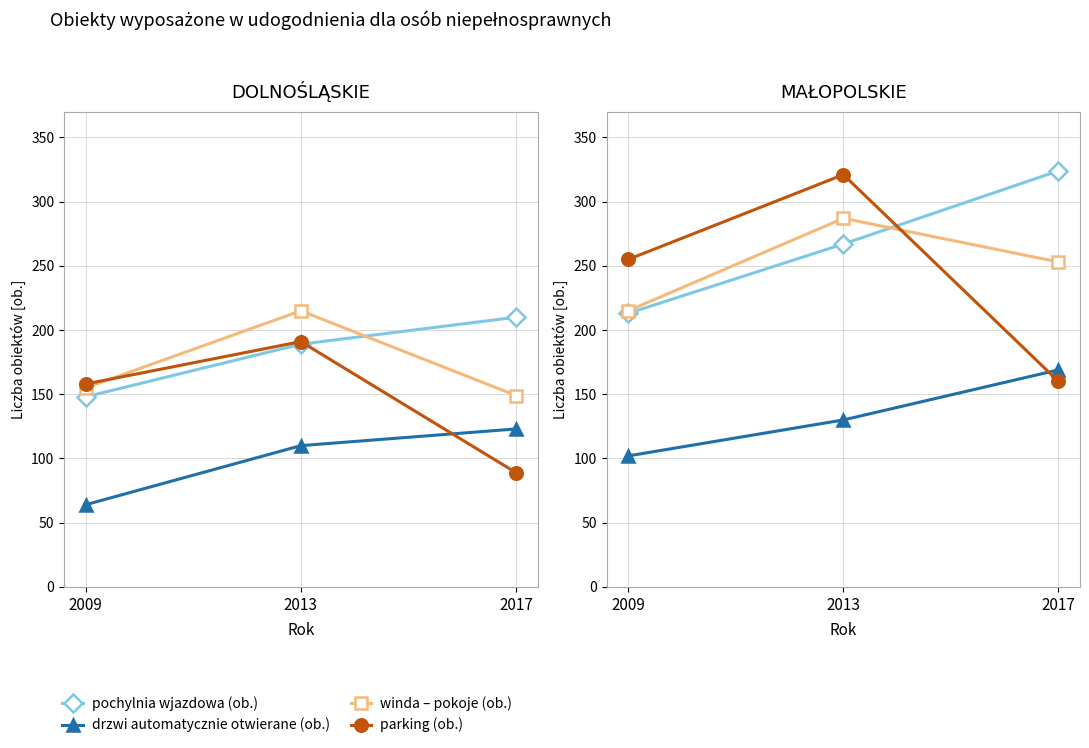

What is the average value of the parking (ob.) series?

245